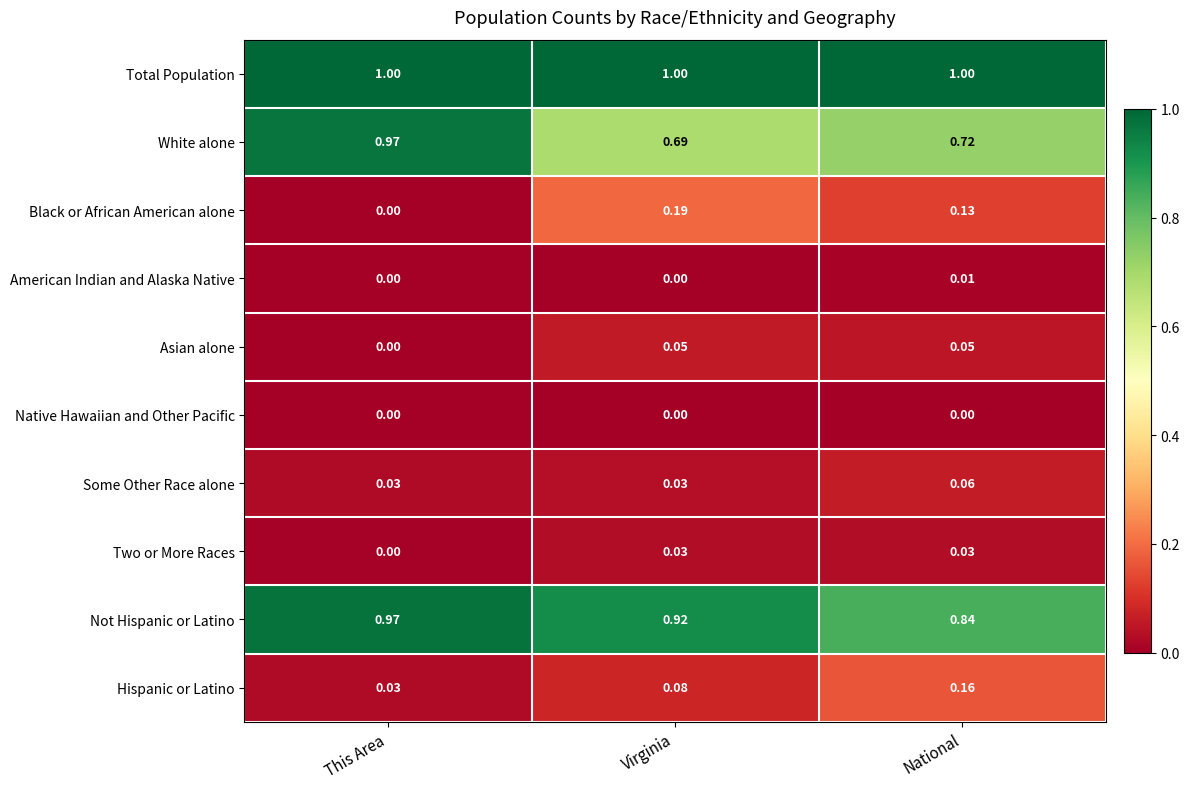

At which label is Two or More Races closest to 0?

This Area